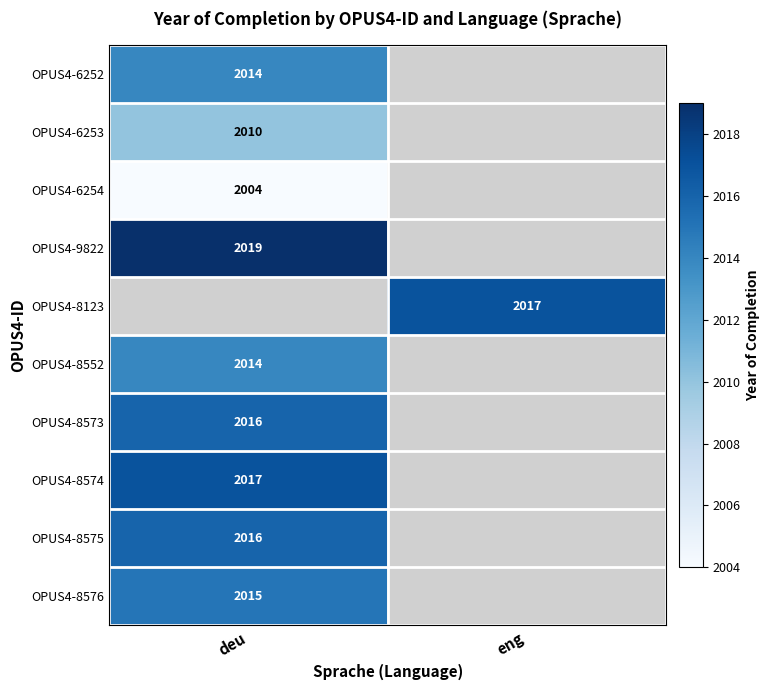

How many series are shown in this chart?

10